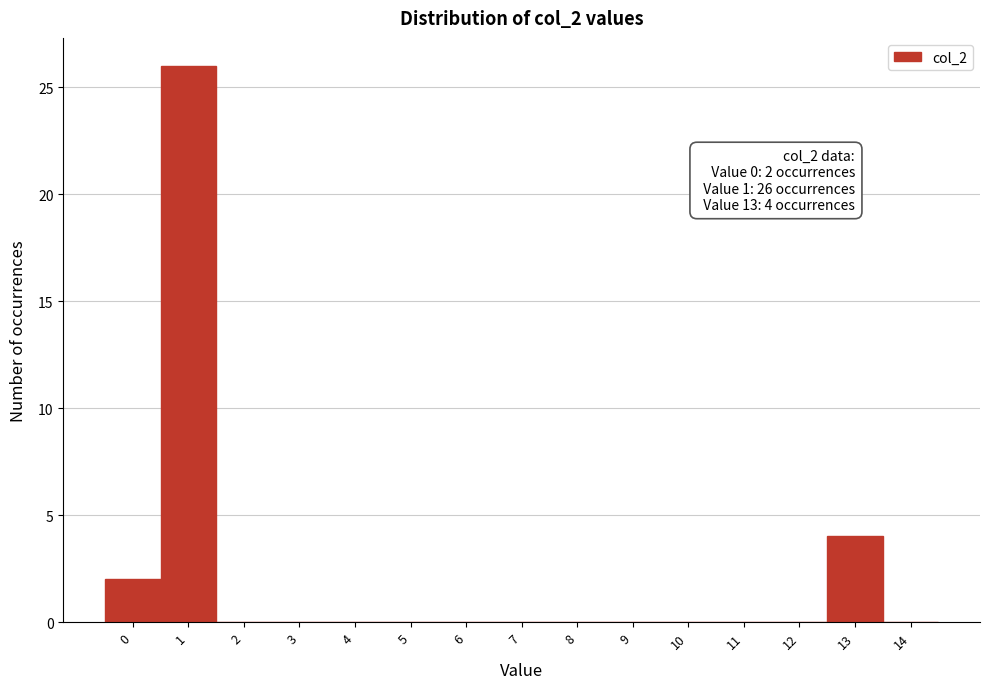

Which range on the x-axis has the tallest bar?

0.5 to 1.5